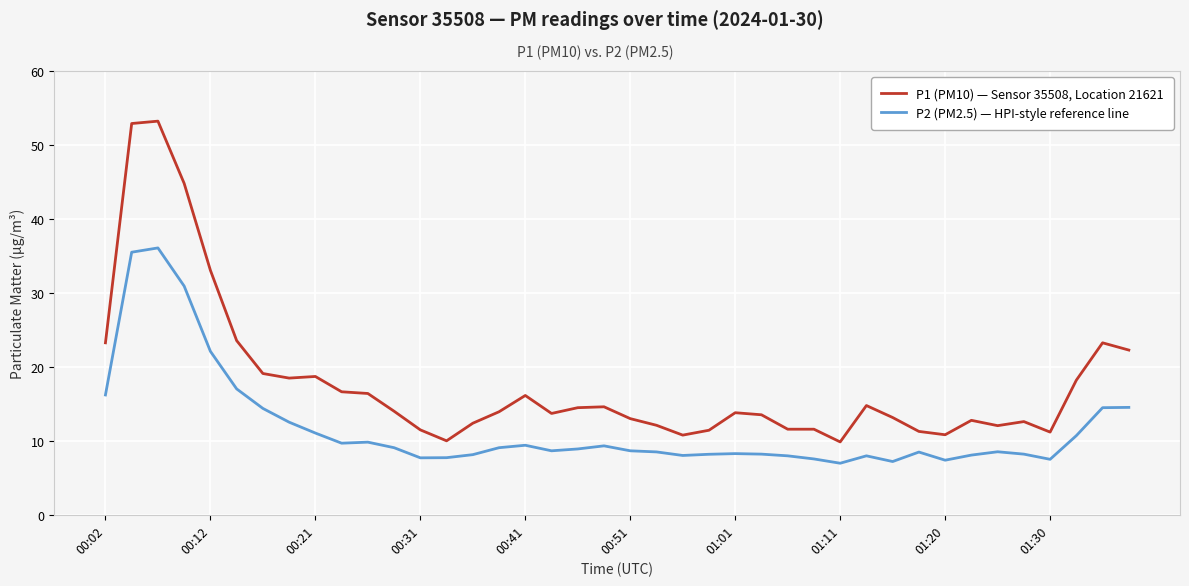

True or false: P2 (PM2.5) — HPI-style reference line and P1 (PM10) — Sensor 35508, Location 21621 cross at least once.

False